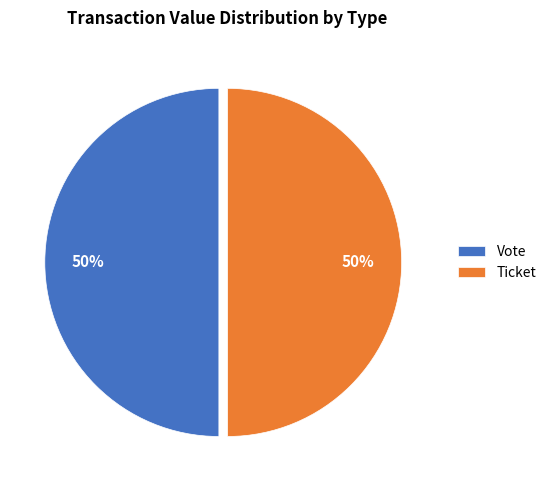

What is the ratio of the value at Vote to the value at Ticket?

1.0